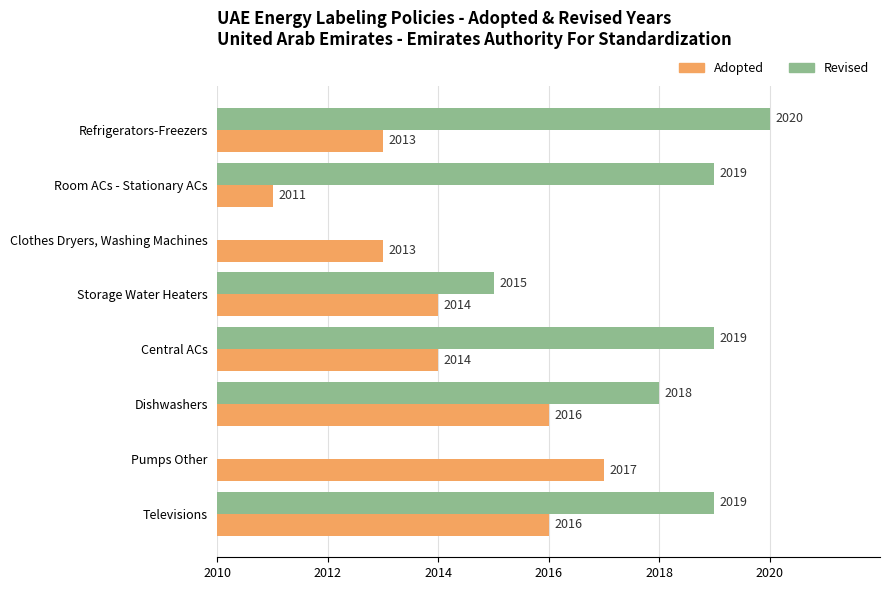

What are all the series names shown in the legend?

Adopted, Revised